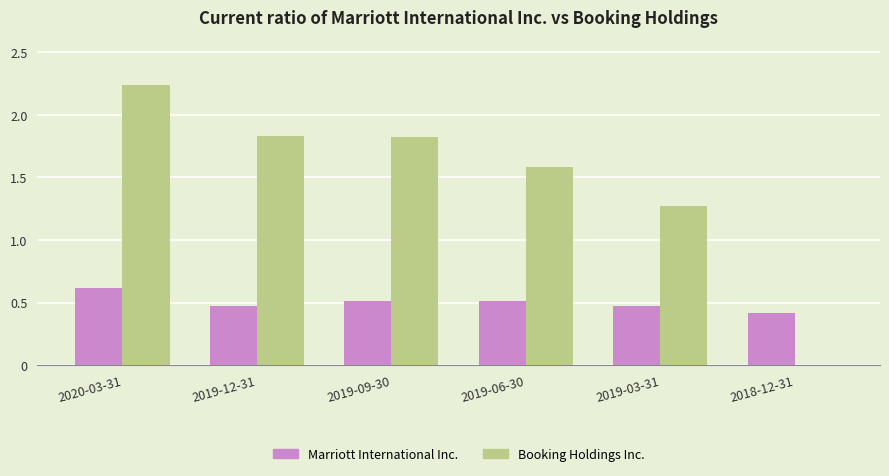

Which category has the highest value across all series?

2020-03-31